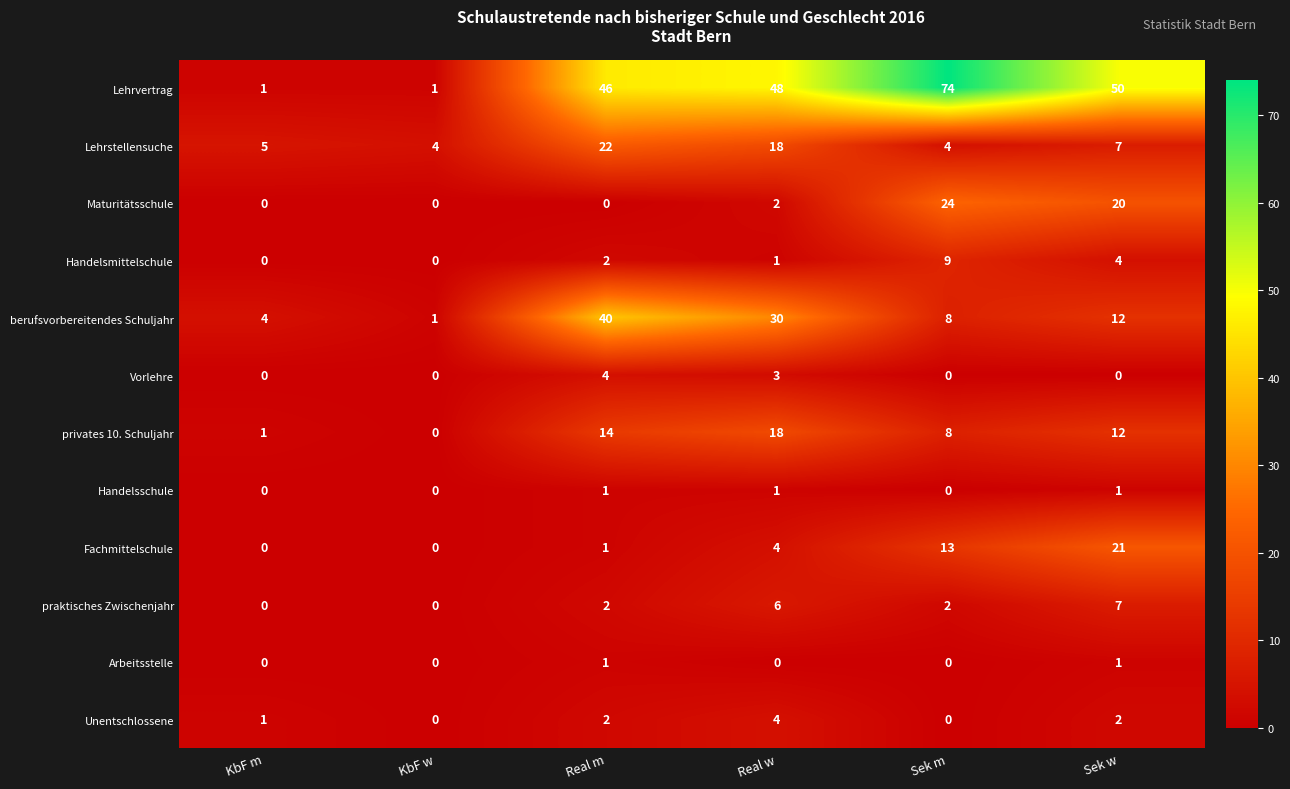

Which series has the largest range (max minus min)?

Lehrvertrag